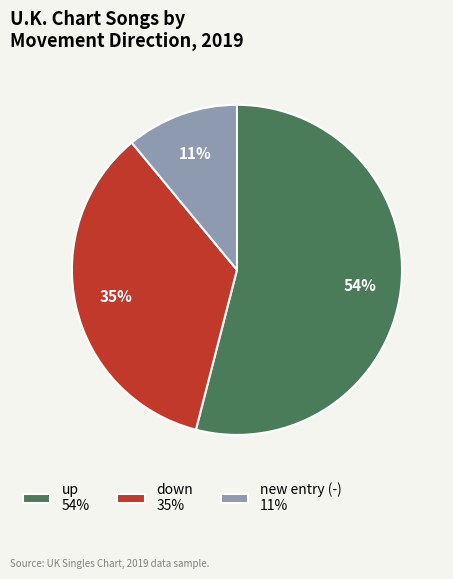

To the nearest percent, what is the difference between the largest and smallest slice percentages?

43%